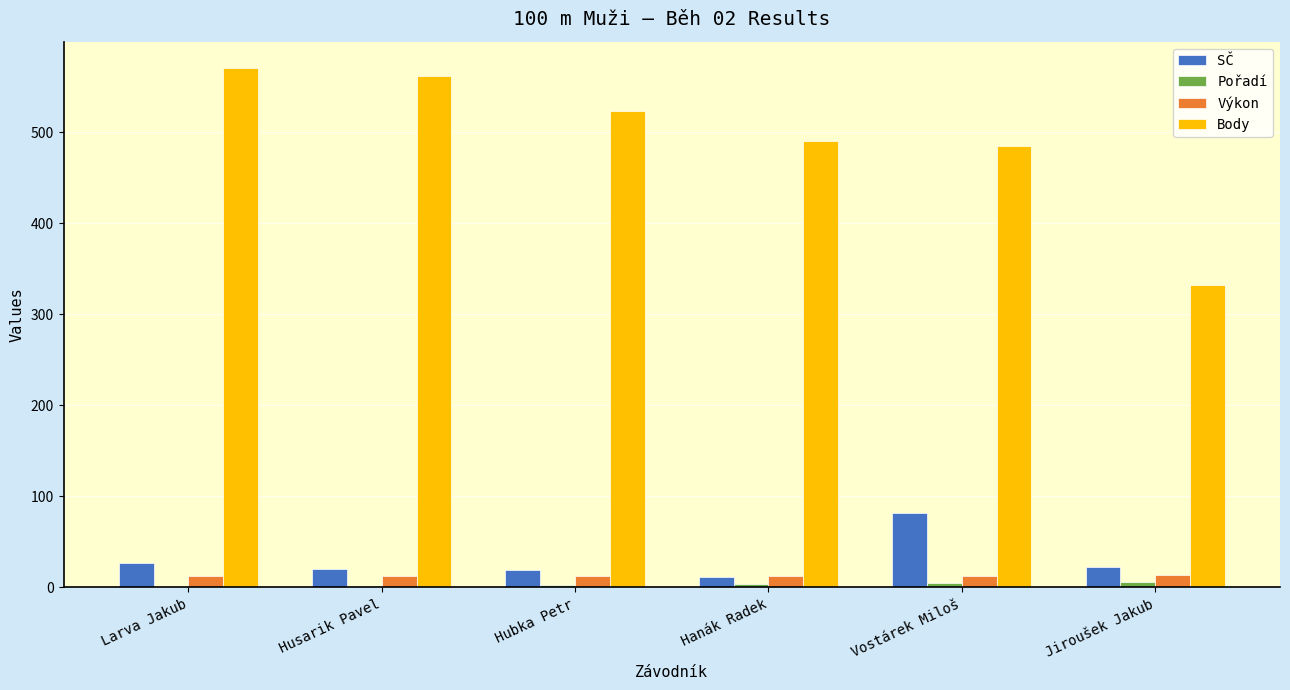

What are all the series names shown in the legend?

SČ, Pořadí, Výkon, Body